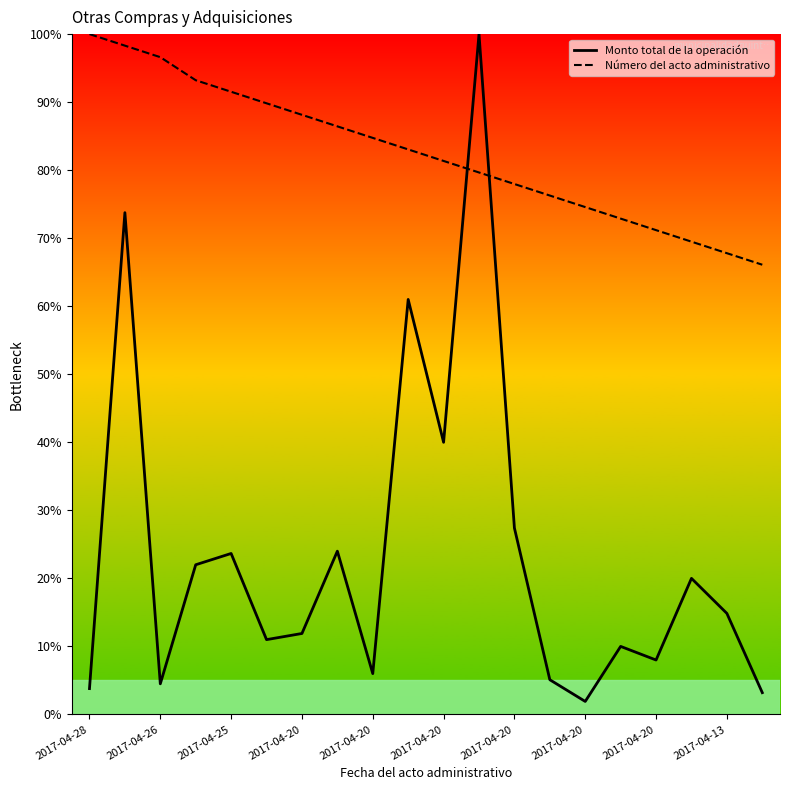

Which series changed the most between 10 and 16?

Monto total de la operación